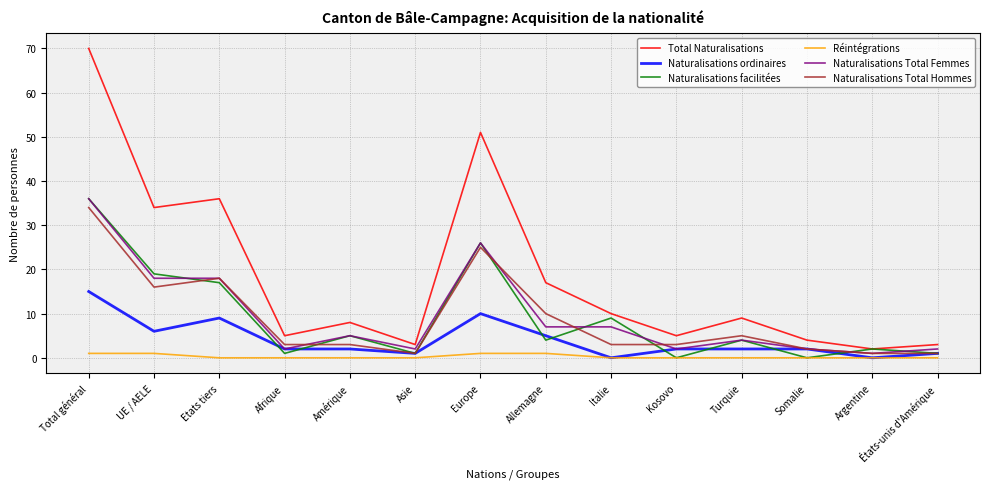

What is the sum of the Naturalisations ordinaires values at Kosovo and Etats tiers?

11